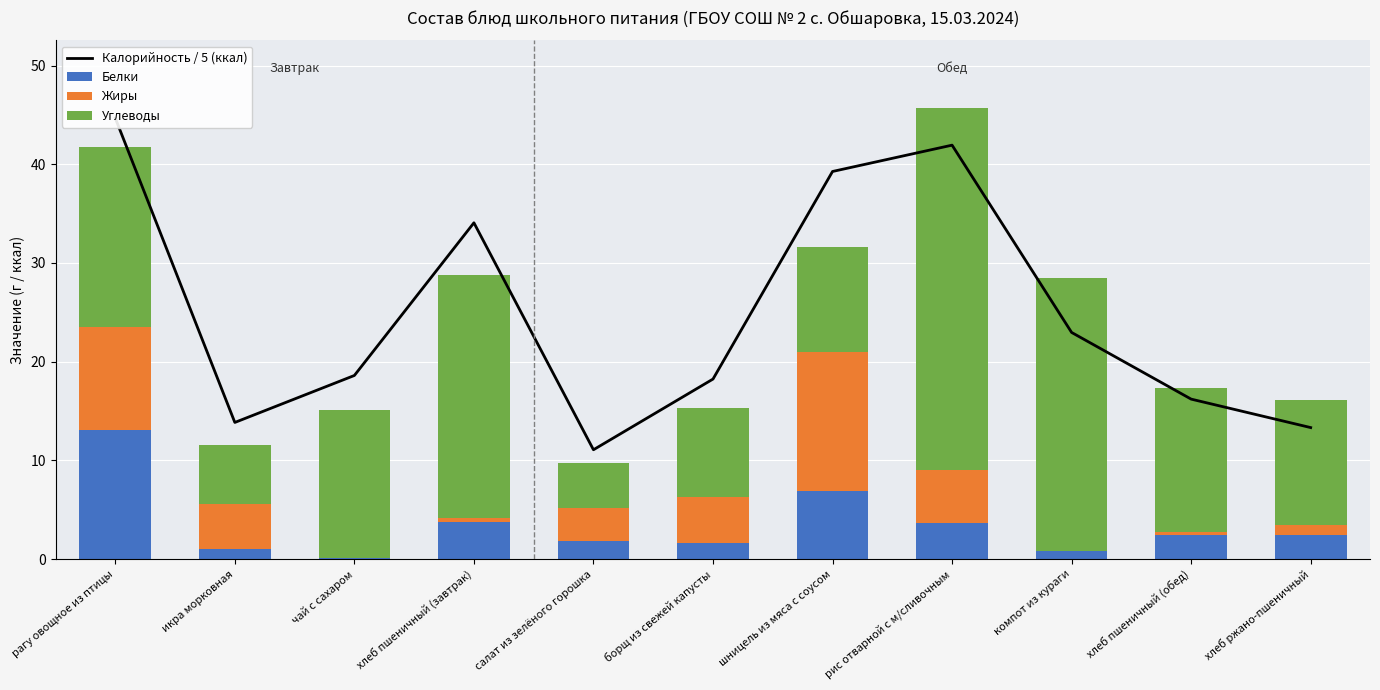

What is the sum of all Белки values?

37.6